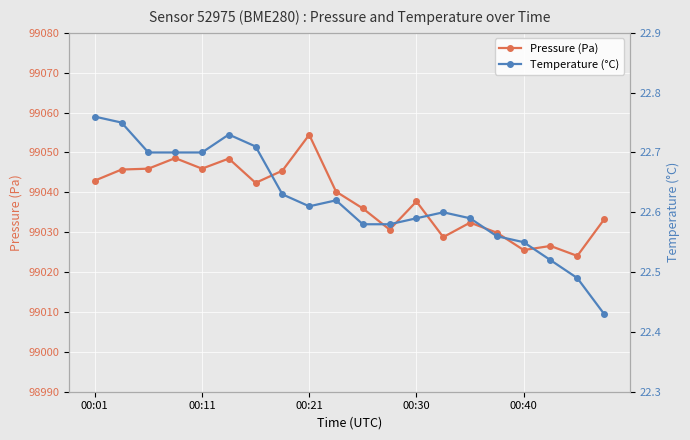

Which series has the widest spread of values?

Pressure (Pa)